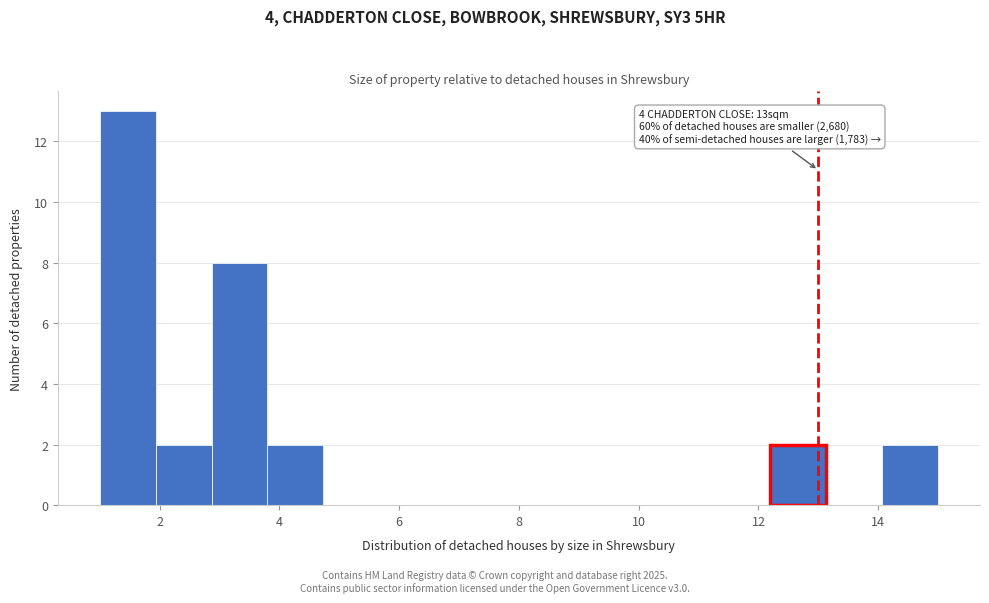

Over which range of the x-axis is the bar tallest?

1.0 to 2.0